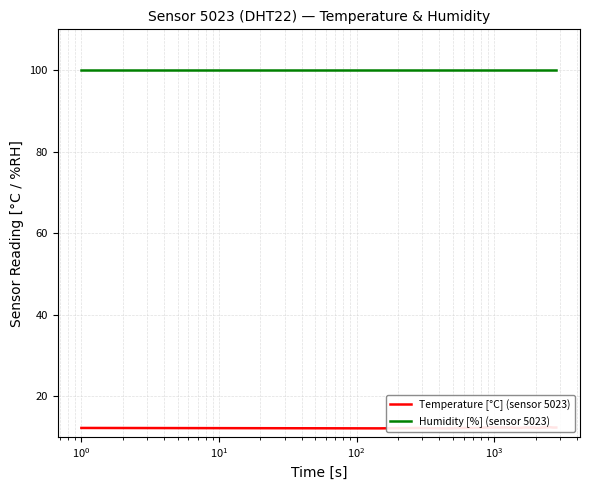

What is the average value of the Temperature [°C] (sensor 5023) series?

12.3